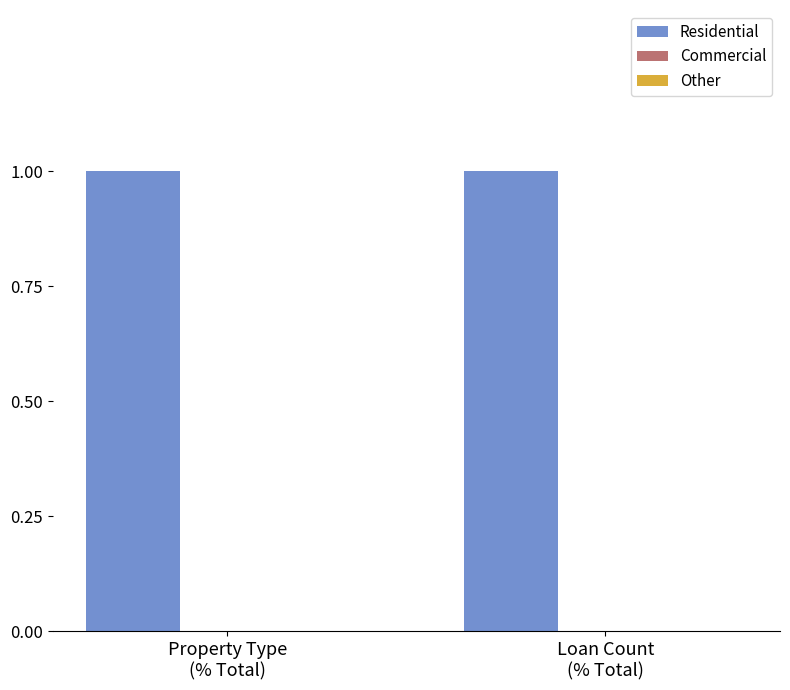

What is the label of the 1st bar from the left?

Property Type
(% Total)